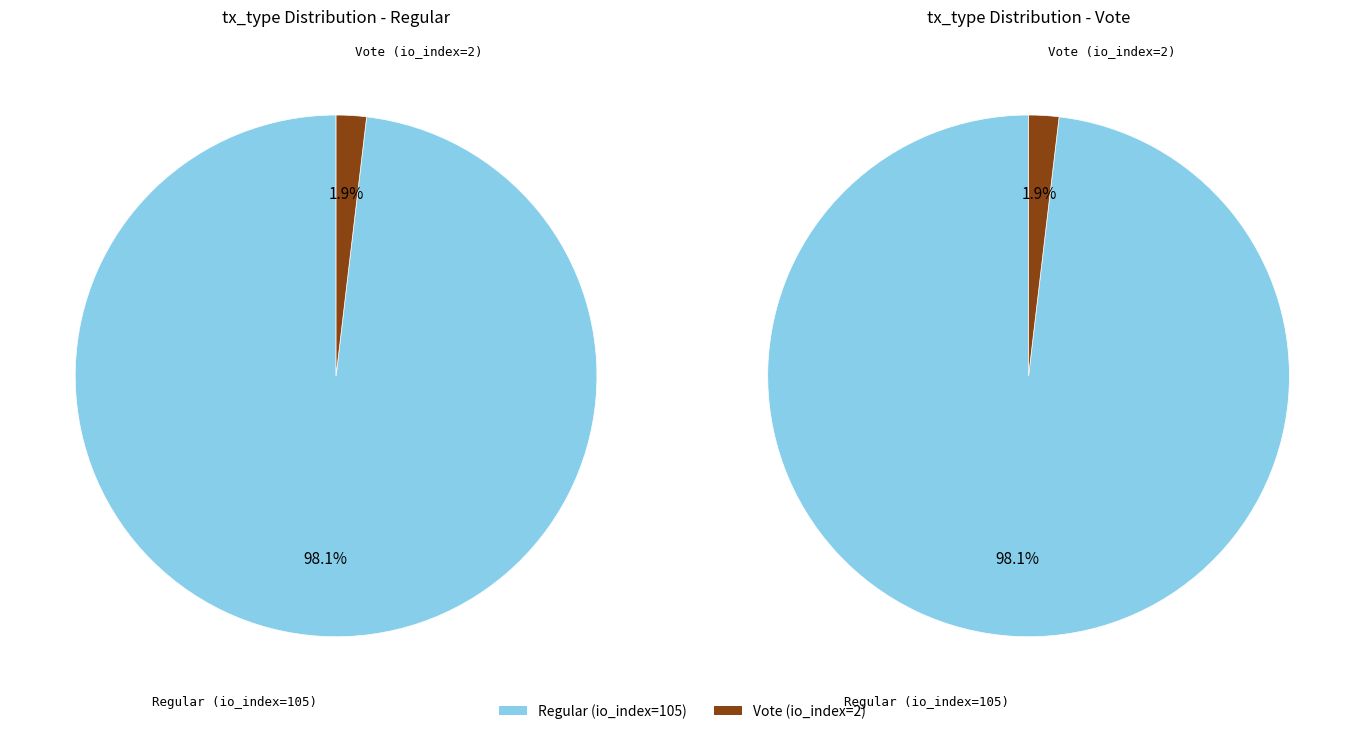

What percentage do 0 and 1 together represent?

100.0%